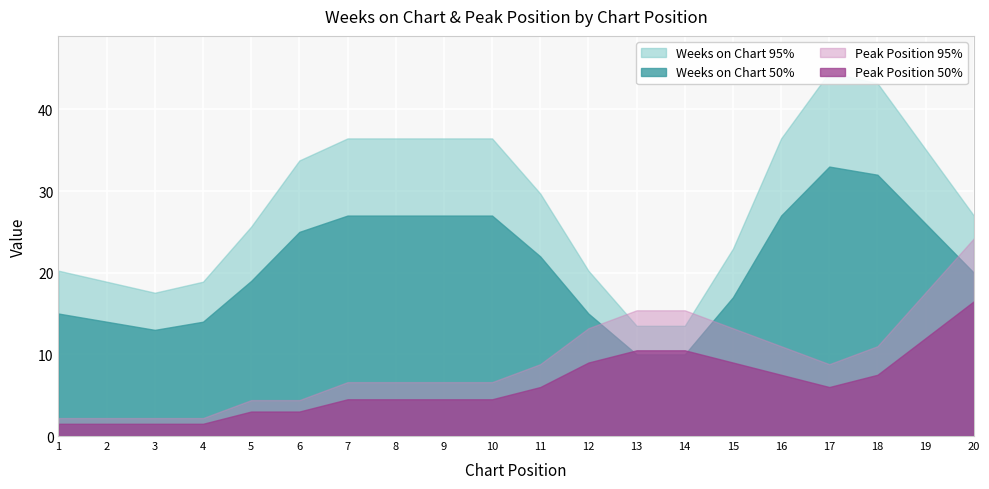

At which label is Peak Position closest to 10?

13